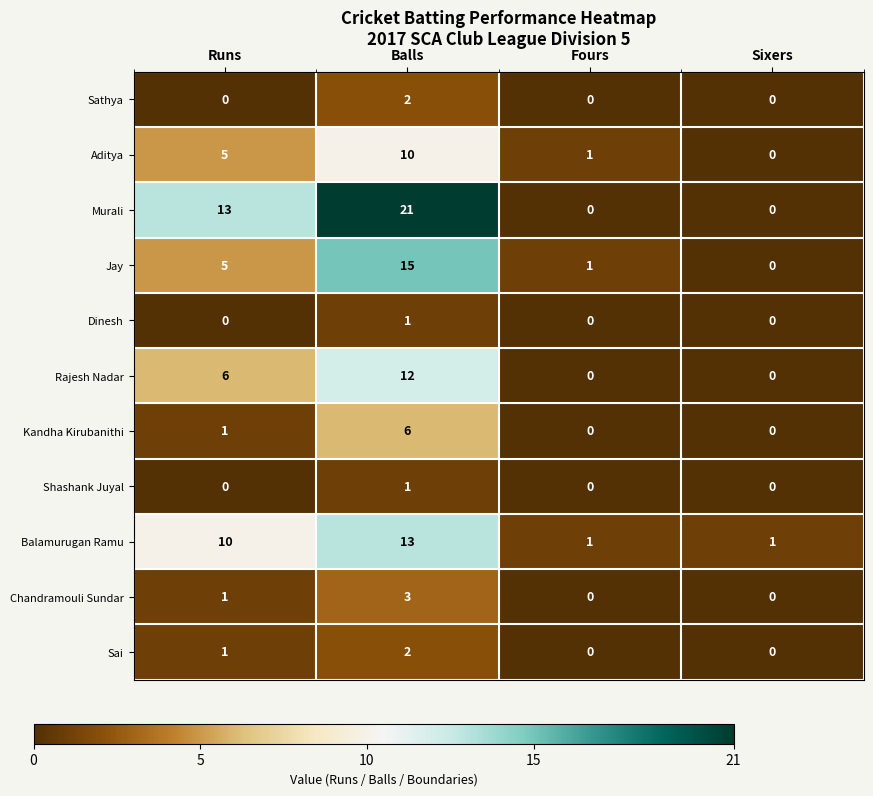

What is the total value across all series at Sixers?

1